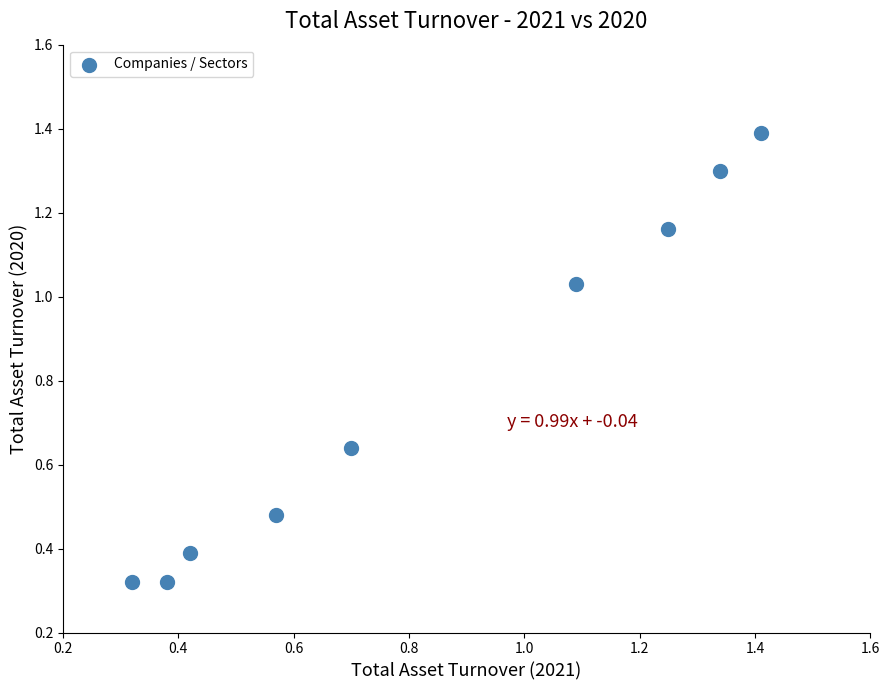

What is the average Y value?

0.8